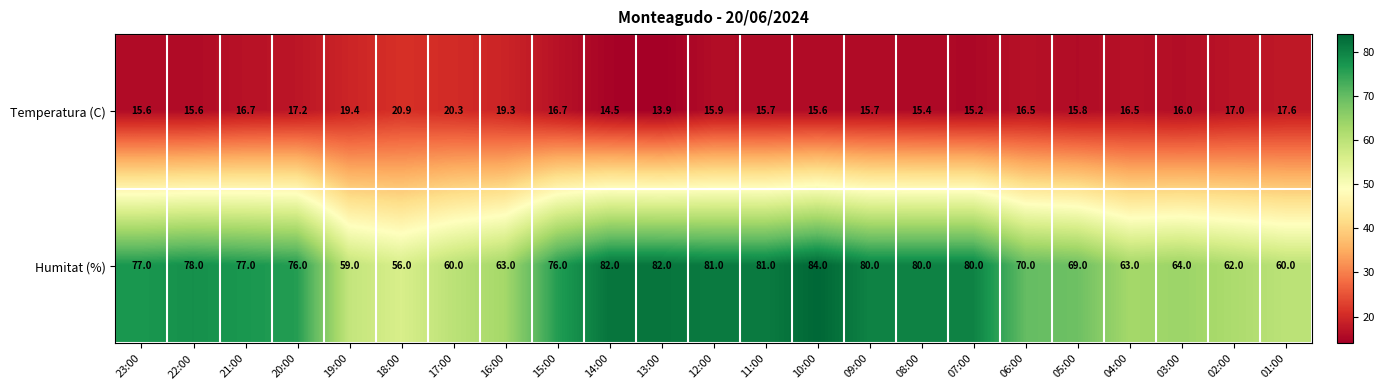

What is the total value across all series at 06:00?

86.5